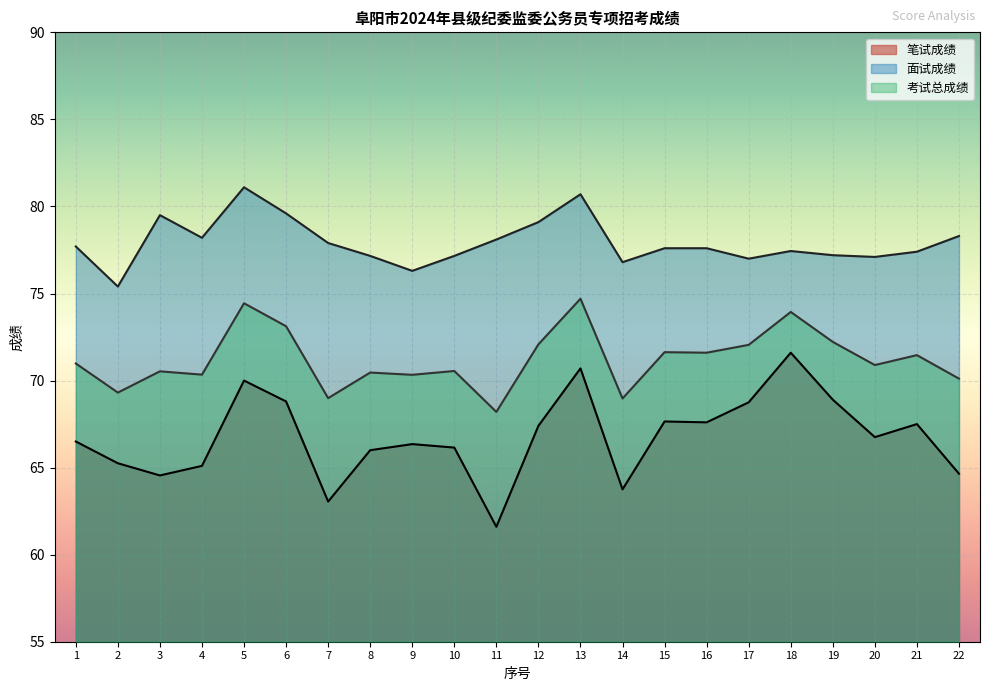

How many categories are shown in the chart?

22